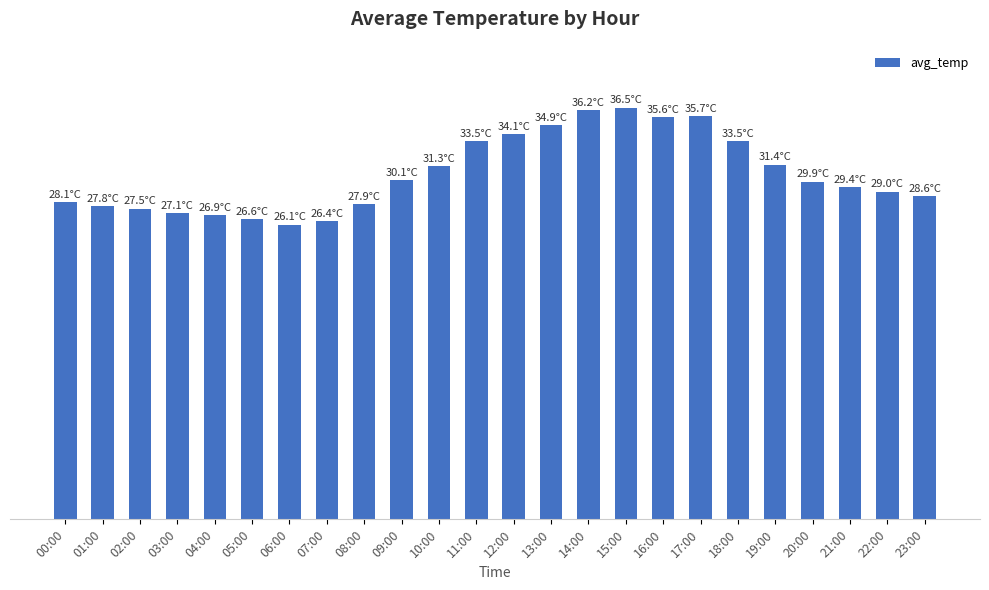

What is the sum of all values?

733.9